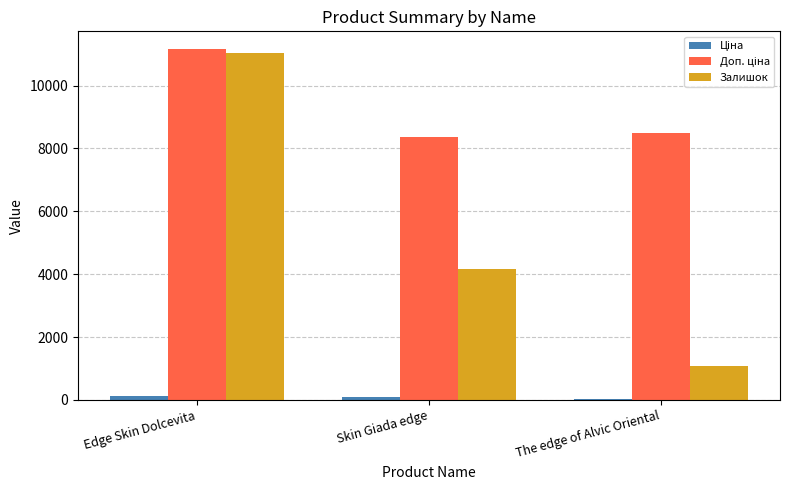

At which category is the sum across all series the highest?

Edge Skin Dolcevita